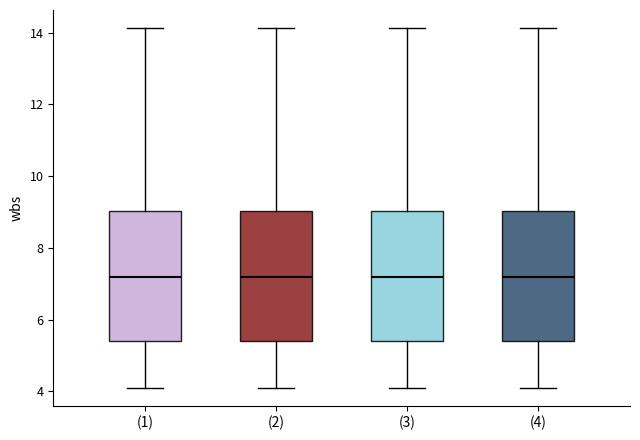

Reading left to right, transcribe this box plot: for each box, give where its median line is, the range the box spans, and where its two whiskers end, as read against the y-axis. The values are not printed on the chart, so give them approximately, as read against the axis.

(1): median 7.2, box 5.4 to 9.0, whiskers 4.2 to 14.2
(2): median 7.2, box 5.4 to 9.0, whiskers 4.2 to 14.2
(3): median 7.2, box 5.4 to 9.0, whiskers 4.2 to 14.2
(4): median 7.2, box 5.4 to 9.0, whiskers 4.2 to 14.2